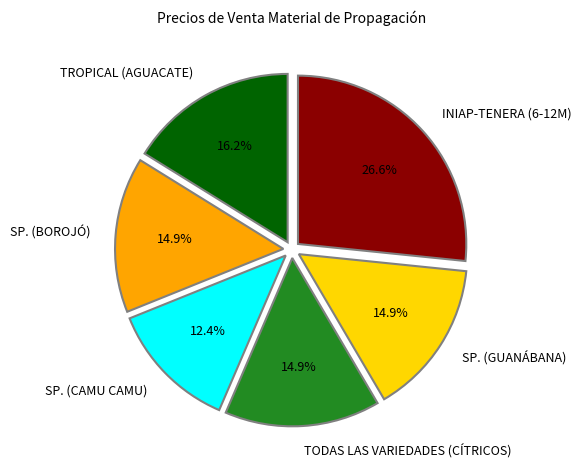

What percentage do TROPICAL (AGUACATE) and SP. (BOROJÓ) together represent?

31.1%